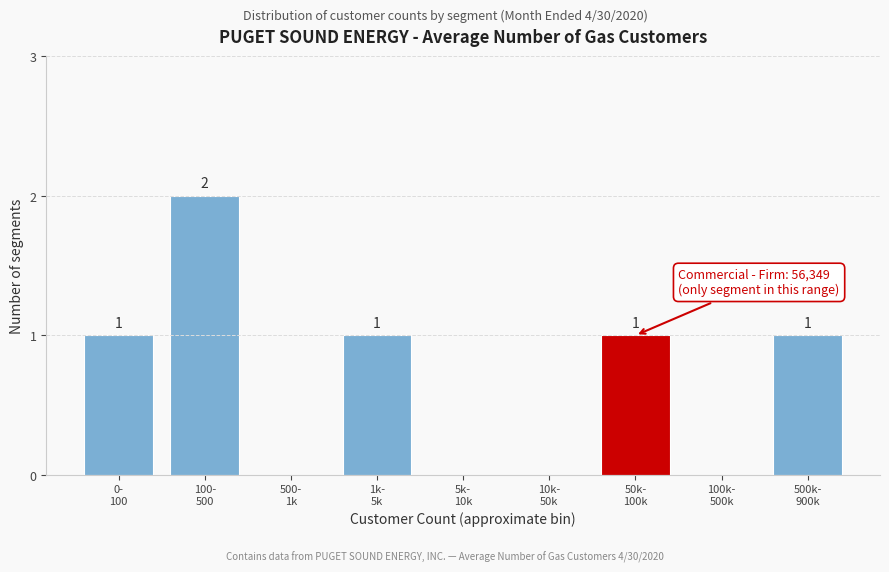

How many values are between 0 and 1?

8